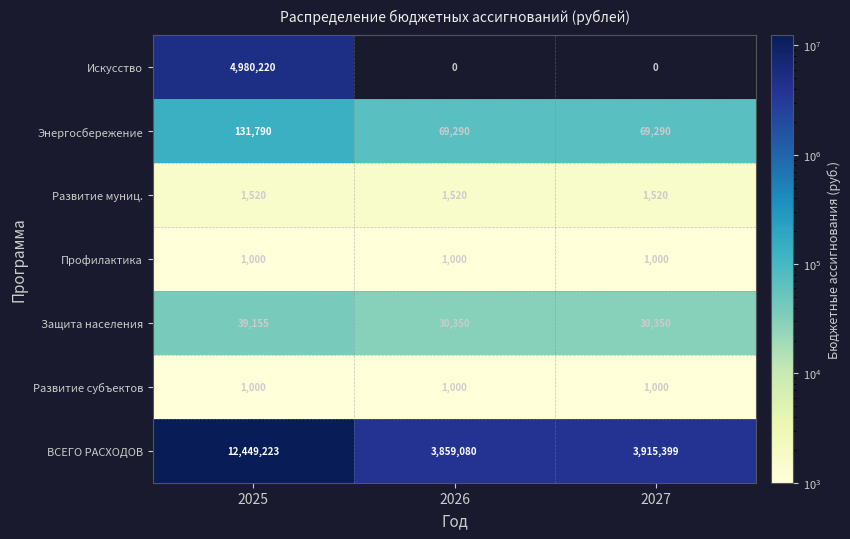

What is the sum of all Развитие субъектов values?

3000